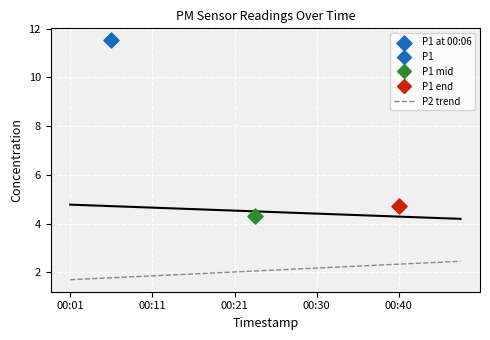

The P2 trend series shows 2.9 at 00:11. True or false?

False